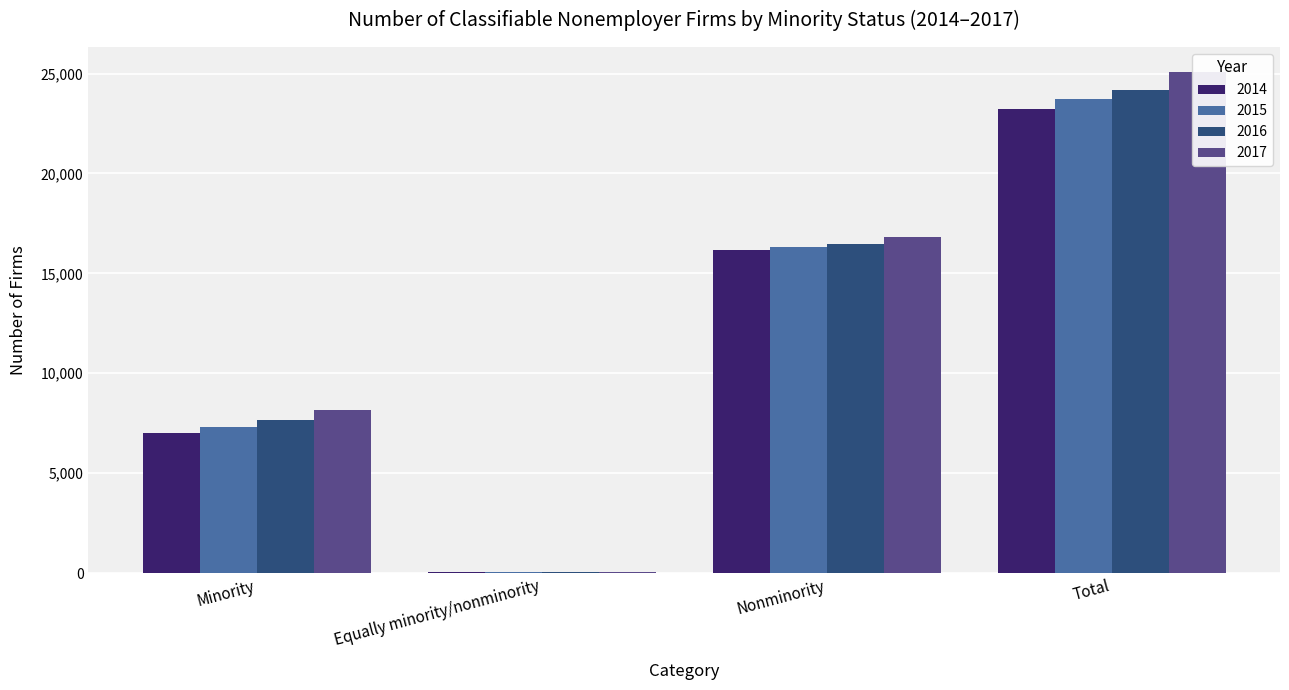

Which category has the highest value in the 2016 series?

Total